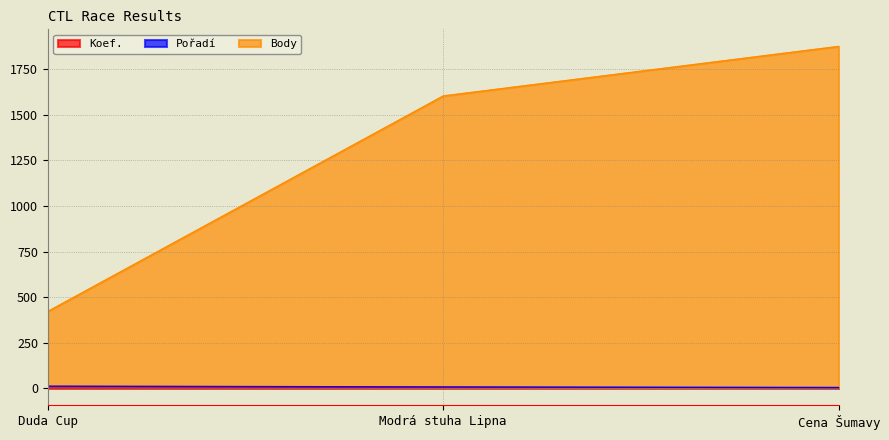

Which has a higher value, Duda Cup or Modrá stuha Lipna?

Modrá stuha Lipna